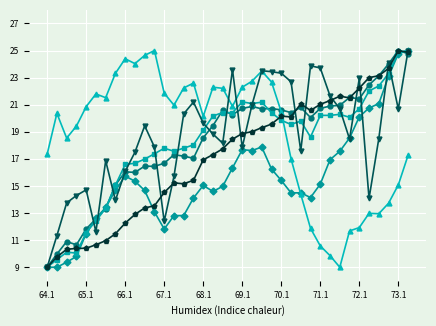

What is the greatest value displayed?

25.0